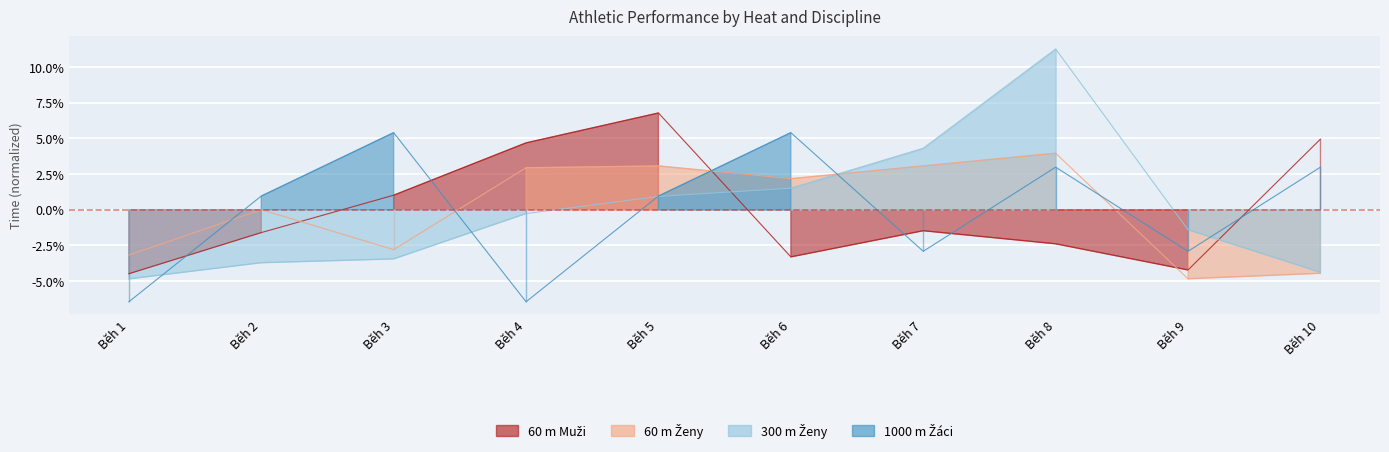

Count the number of categories in the chart.

10